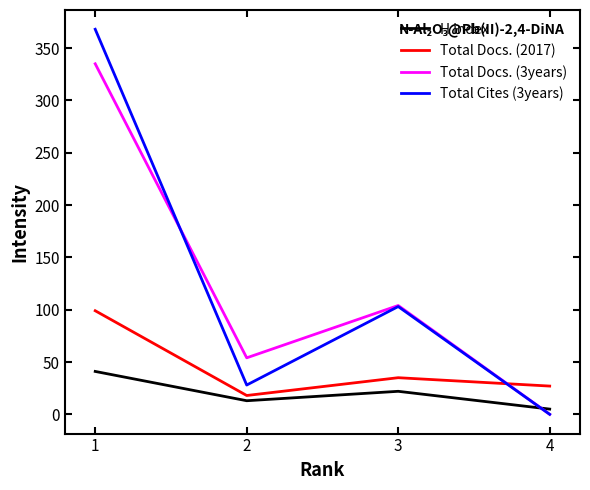

After their last crossing, which series has the higher values: Total Docs. (3years) or H index?

H index